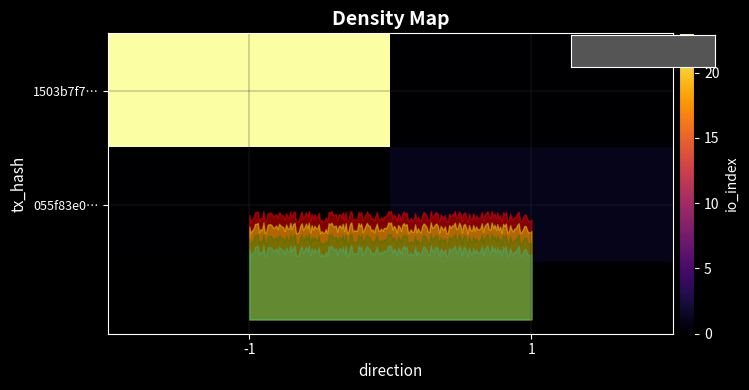

At which category does the chart reach its peak across all series?

-1